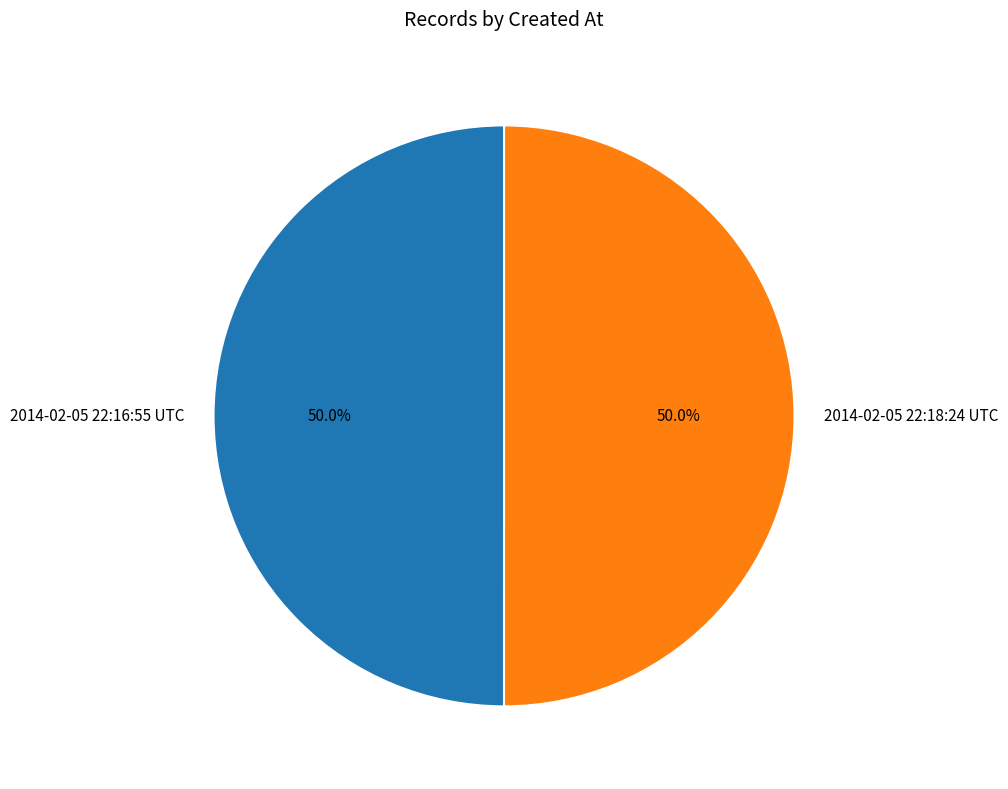

What percentage is NOT represented by 2014-02-05 22:18:24 UTC?

50.0%